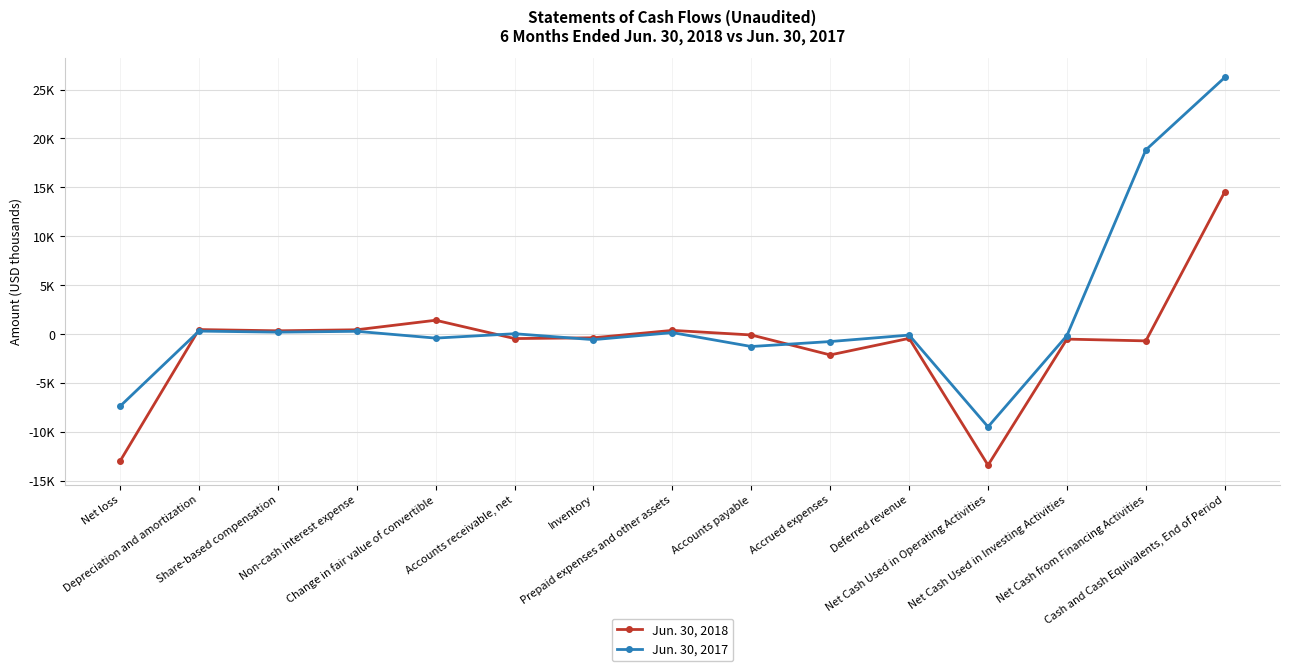

What is the label of the 14th point from the right?

Depreciation and amortization